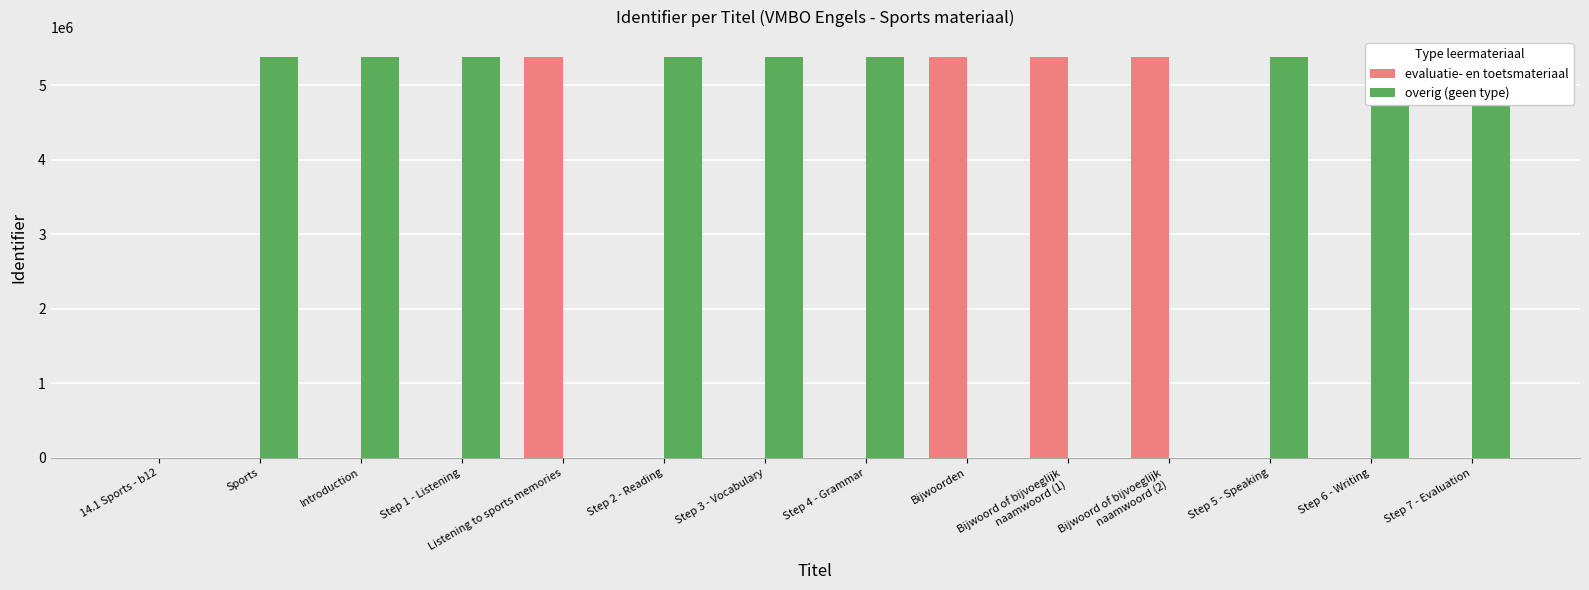

True or false: evaluatie- en toetsmateriaal has a value of 0 at Step 1 - Listening.

True